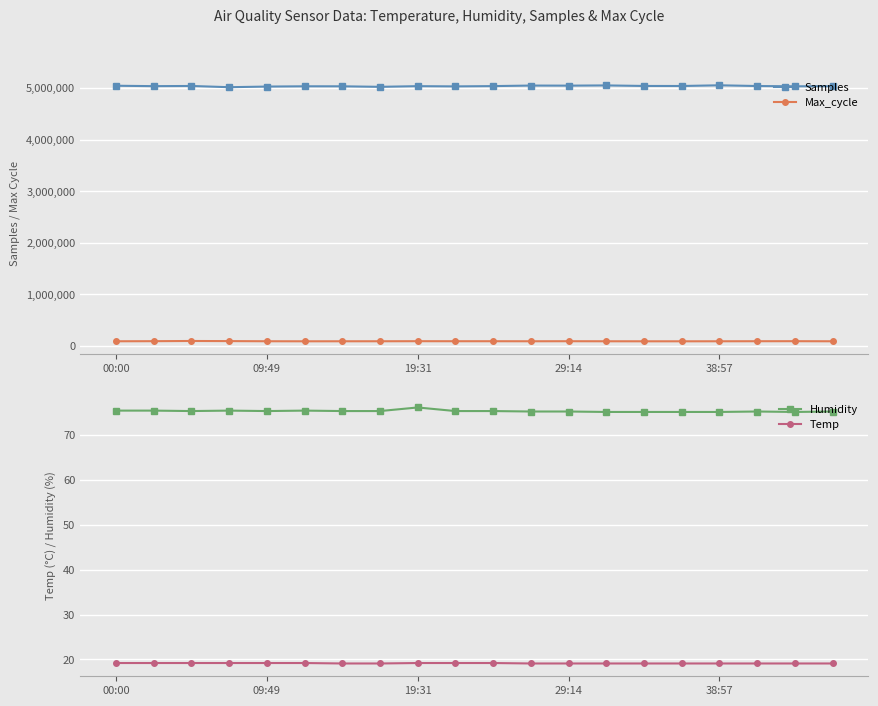

What is the difference between the highest and lowest values at 7?

5027478.9